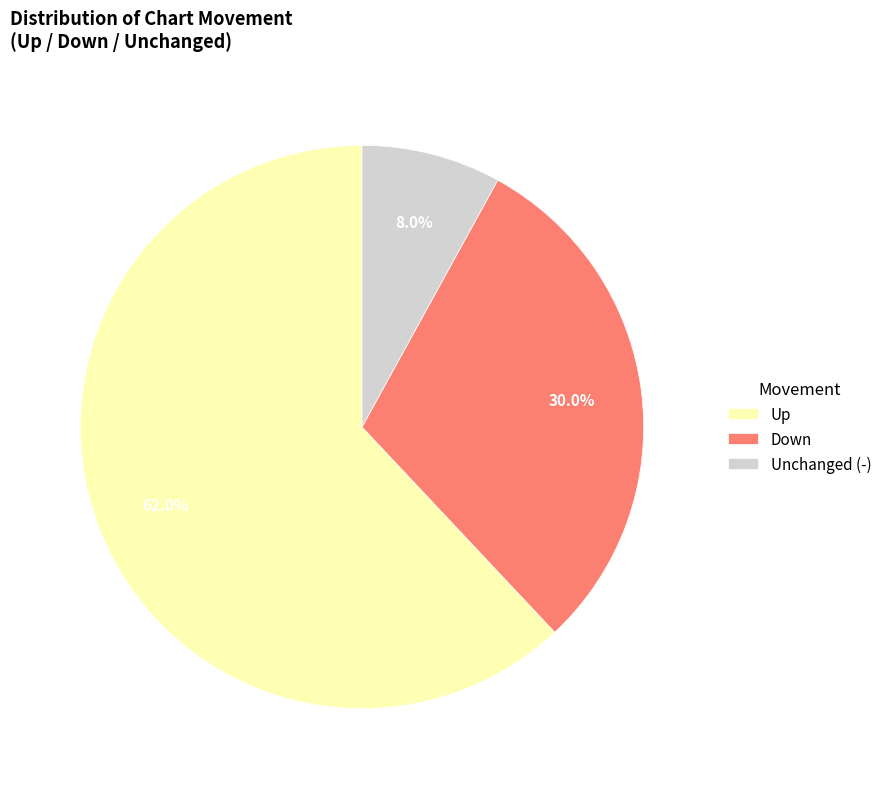

Which category has the smallest portion of the pie?

Unchanged (-)